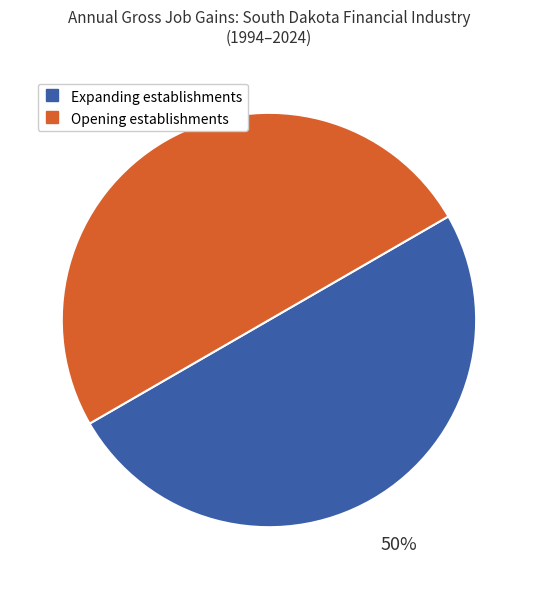

Approximately how many times larger is the value at Opening establishments compared to Expanding establishments?

1.0